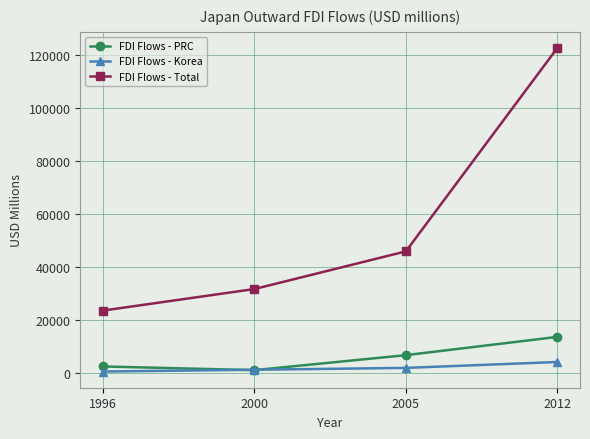

Does the chart have visible grid lines?

Yes